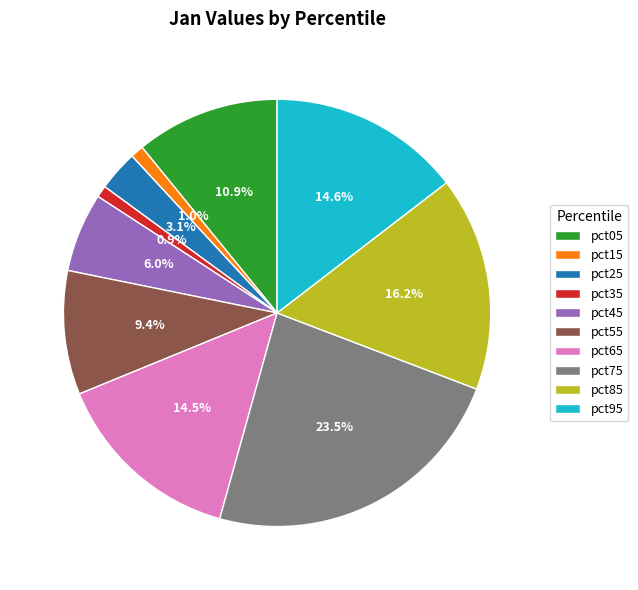

To the nearest percent, what is the combined percentage of pct35 and pct85?

17%